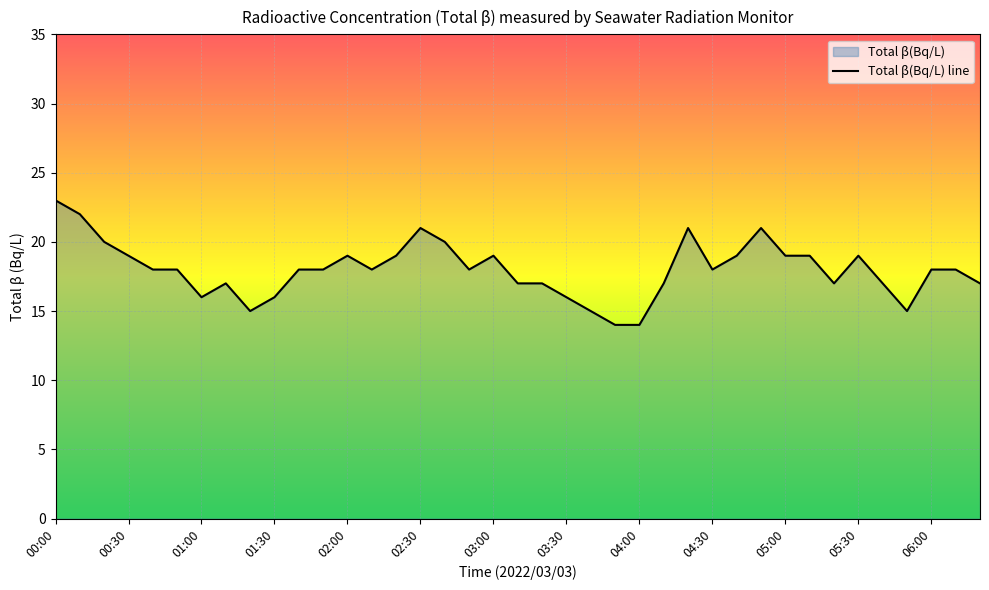

Reading right to left, transcribe all the data shown in this chart.

06:20=17	06:10=18	06:00=18	05:50=15	05:40=17	05:30=19	05:20=17	05:10=19	05:00=19	04:50=21	04:40=19	04:30=18	04:20=21	04:10=17	04:00=14	03:50=14	03:40=15	03:30=16	03:20=17	03:10=17	03:00=19	02:50=18	02:40=20	02:30=21	02:20=19	02:10=18	02:00=19	01:50=18	01:40=18	01:30=16	01:20=15	01:10=17	01:00=16	00:50=18	00:40=18	00:30=19	00:20=20	00:10=22	00:00=23